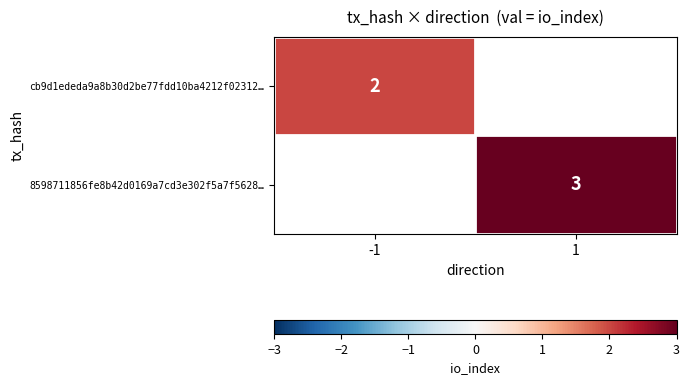

True or false: cb9d1ededa9a8b30d2be77fdd10ba4212f02312… has a value of 4 at -1.

False